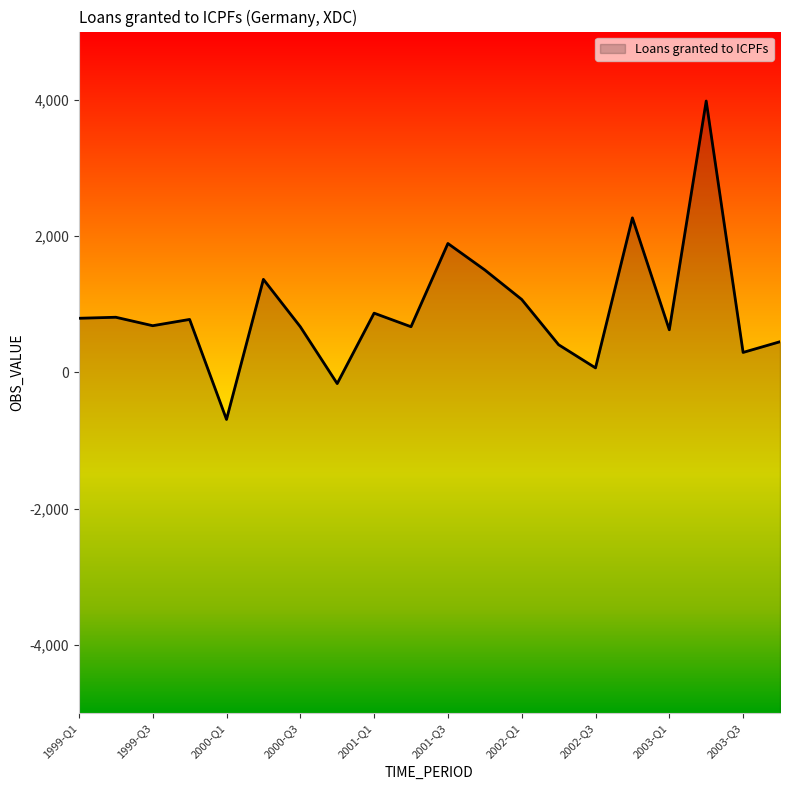

What is the difference between the values at 2000-Q3 and 1999-Q1?

124